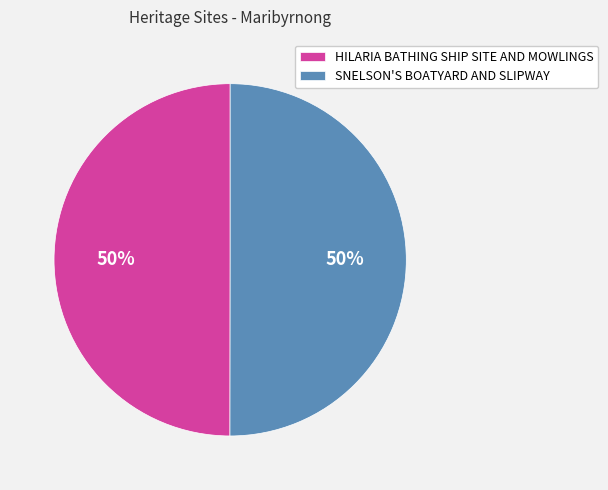

What percentage is the SNELSON'S BOATYARD AND SLIPWAY slice, to the nearest percent?

50%